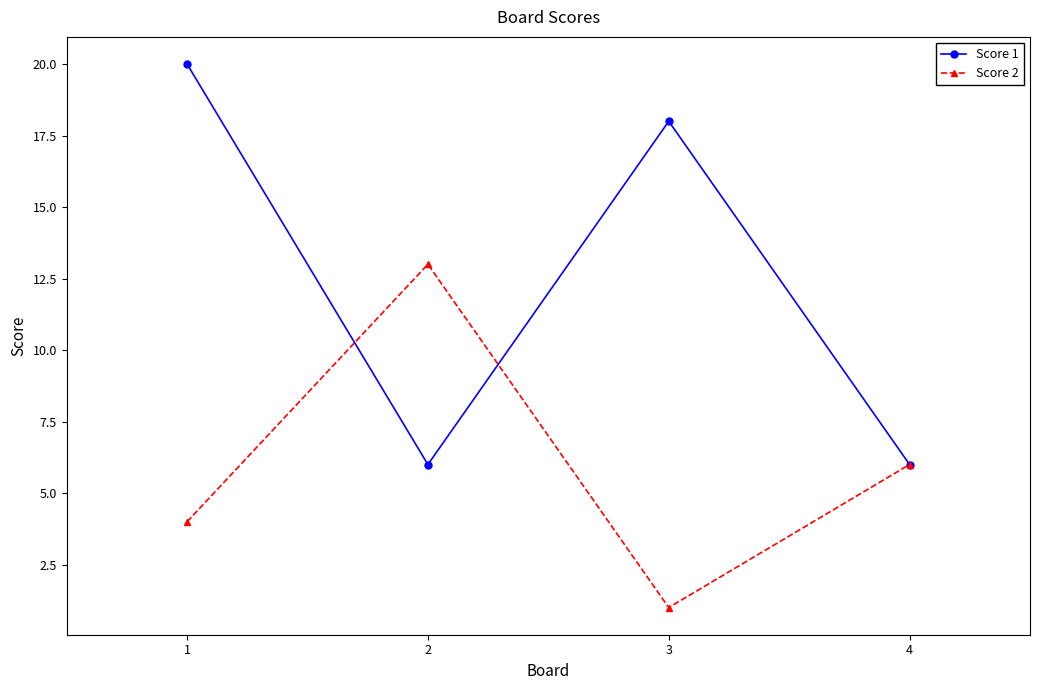

In Score 1, how many points are higher than both neighbors (excluding endpoints)?

1